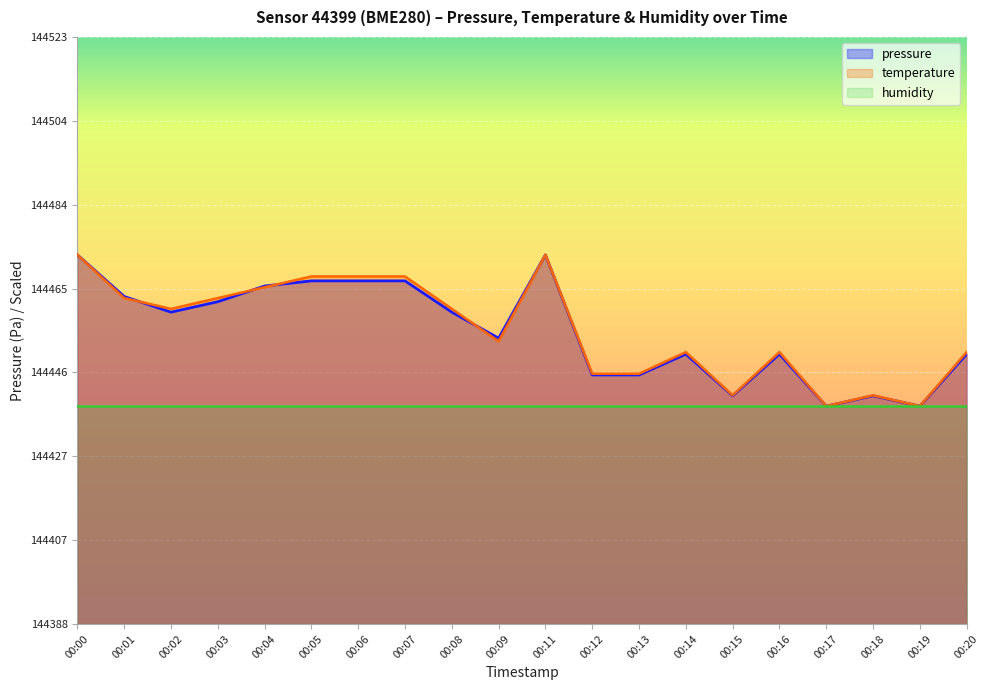

At which label does pressure first exceed 144459?

00:00